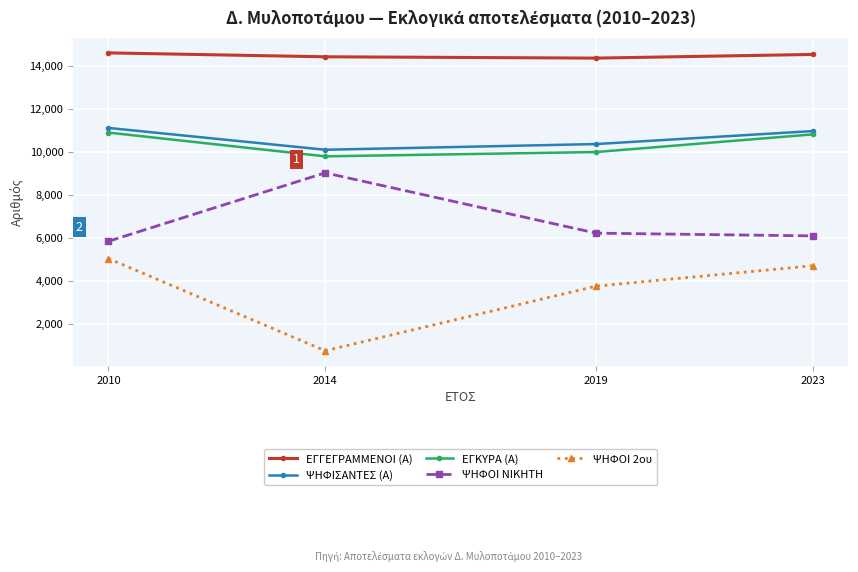

What is the spread (max minus min) of values at 2010?

9554